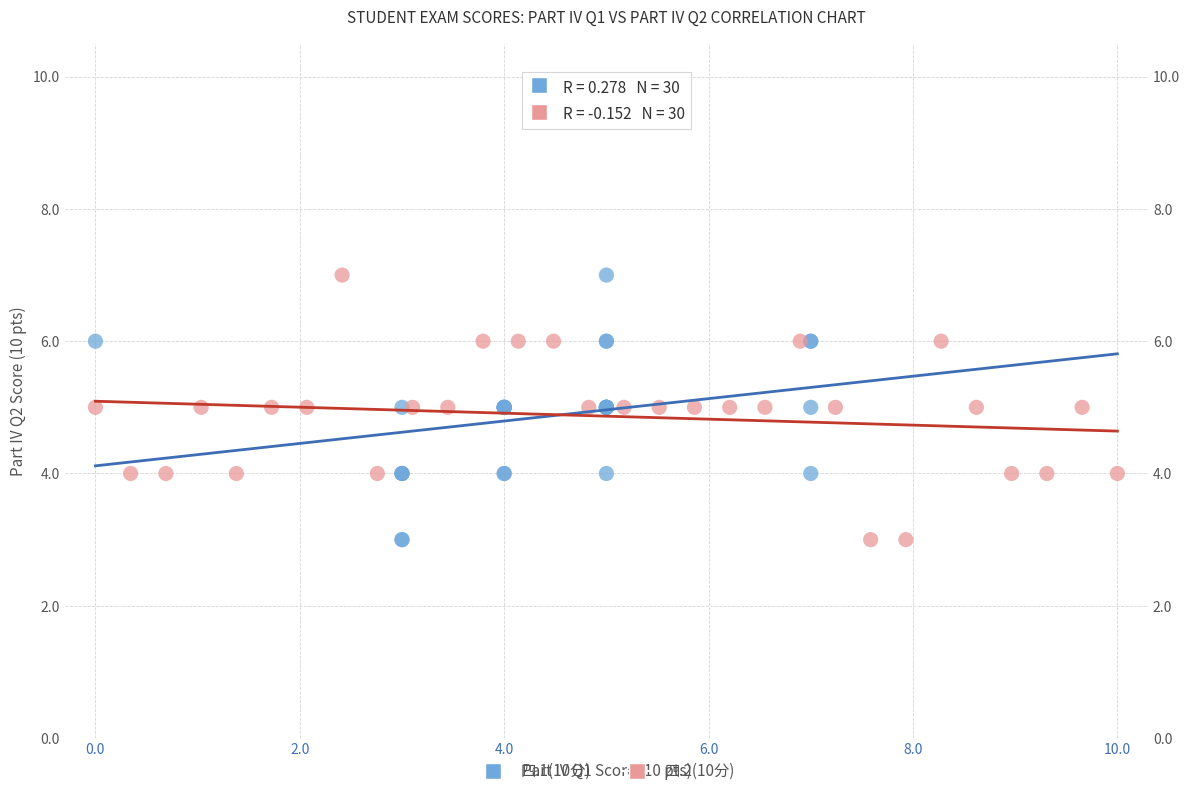

What are all the series names shown in the legend?

四.1(10分), 四.2(10分)